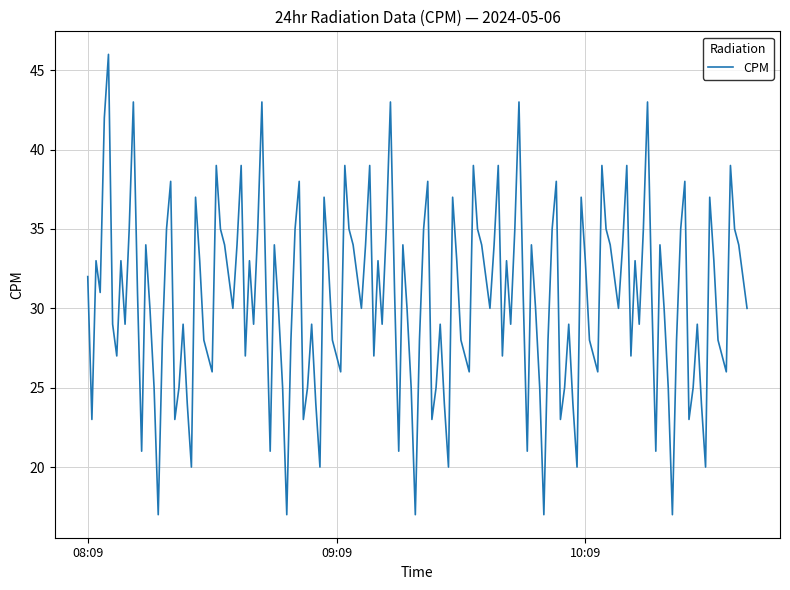

What is the difference between the maximum and minimum values?

29